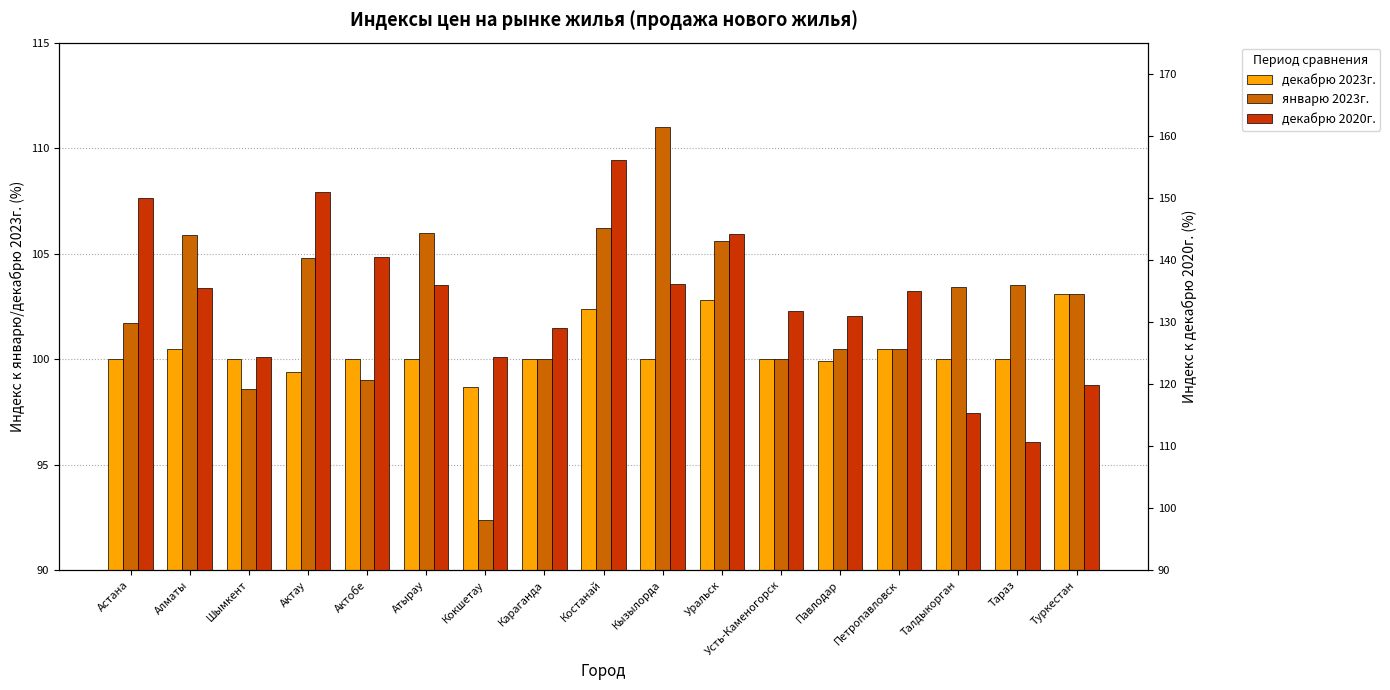

What is the difference between the maximum and minimum values in the январю 2023г. series?

18.6